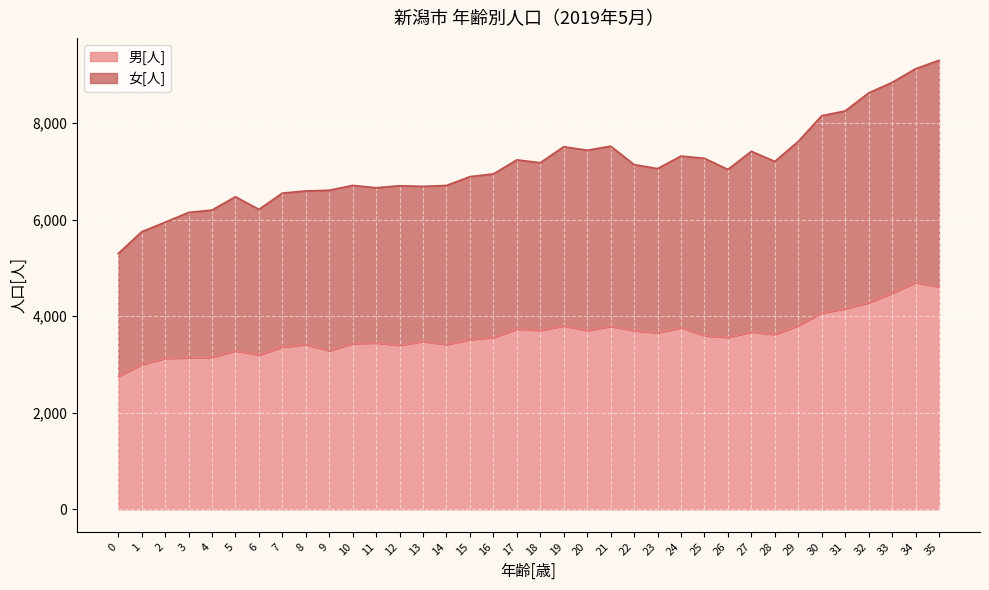

At which label is 女[人] closest to 7301?

24